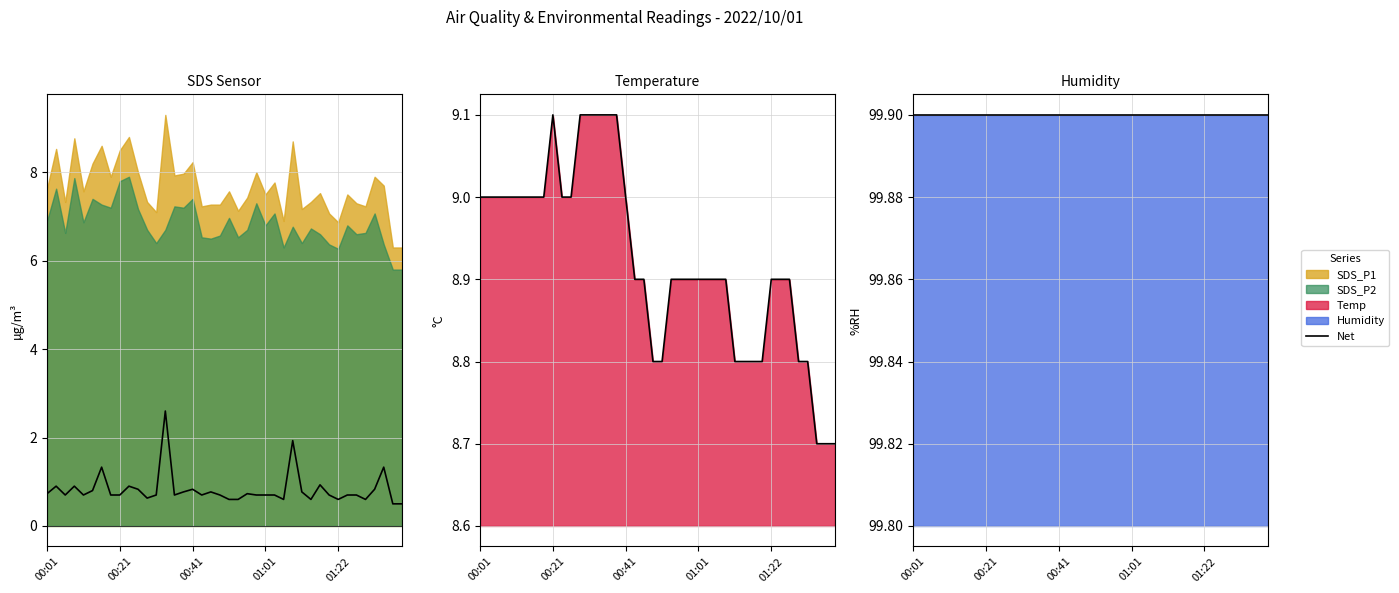

True or false: Net (P1-P2) and Net Humidity cross at least once.

False